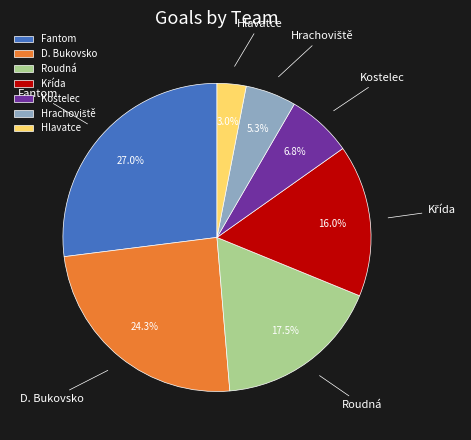

To the nearest percent, what is the difference between the largest and smallest slice percentages?

24%